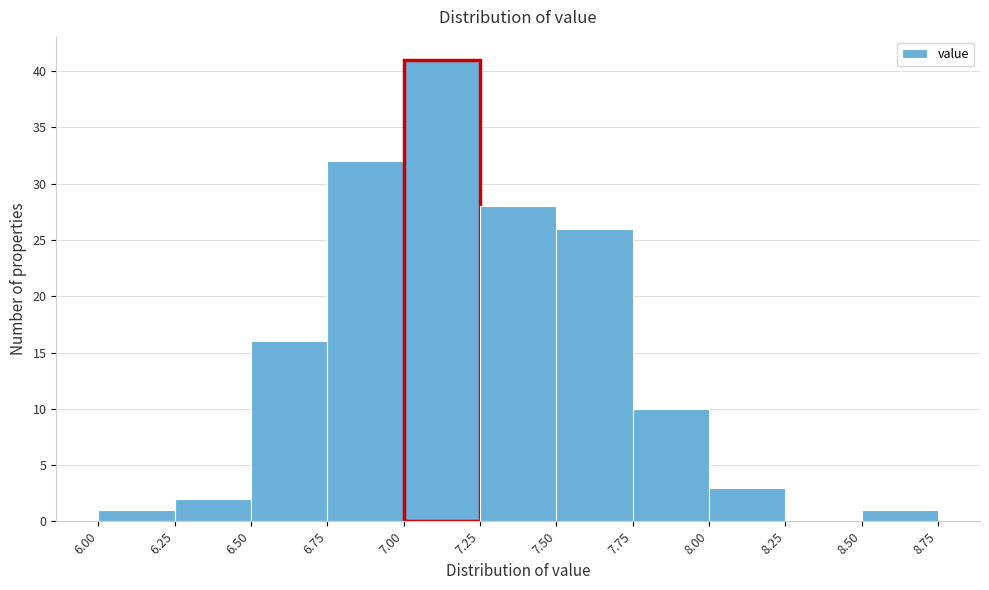

Reading left to right, transcribe this chart: for each bar, give the range it covers on the x-axis and its height. The values are not printed on the chart, so give them approximately, as read against the axis.

6.00 to 6.25: 1
6.25 to 6.50: 2
6.50 to 6.75: 16
6.75 to 7.00: 32
7.00 to 7.25: 41
7.25 to 7.50: 28
7.50 to 7.75: 26
7.75 to 8.00: 10
8.00 to 8.25: 3
8.25 to 8.50: 0
8.50 to 8.75: 1